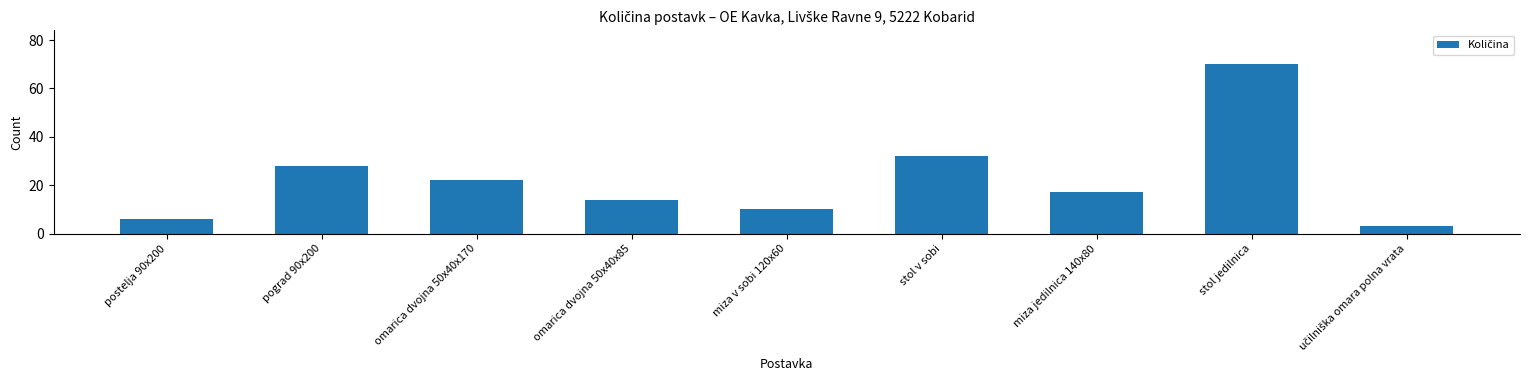

Count the number of categories in the chart.

9